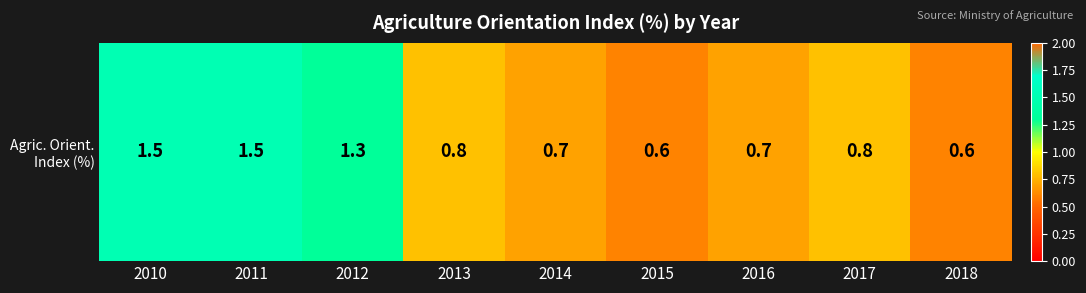

Count the values in the range 0 to 1.

6